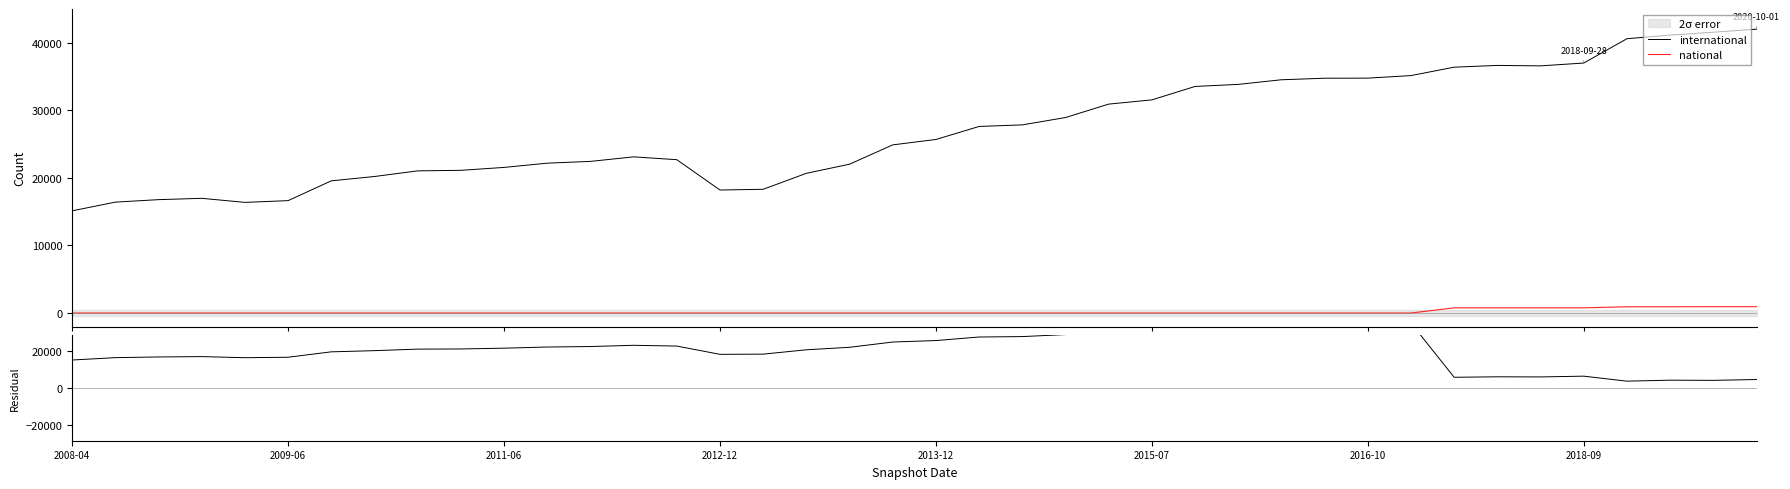

True or false: national and international cross at least once.

False